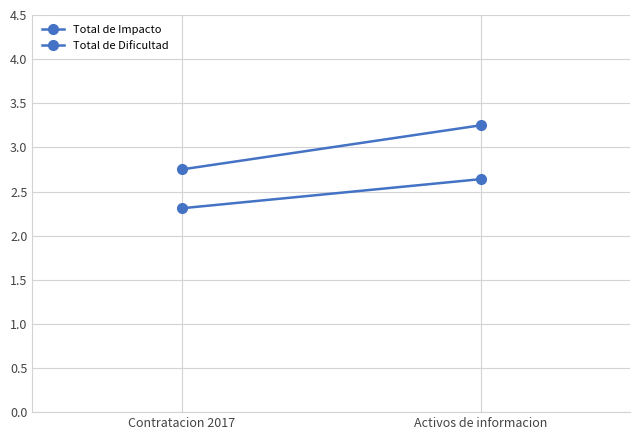

Which label corresponds to the smallest value in the chart?

Contratacion 2017